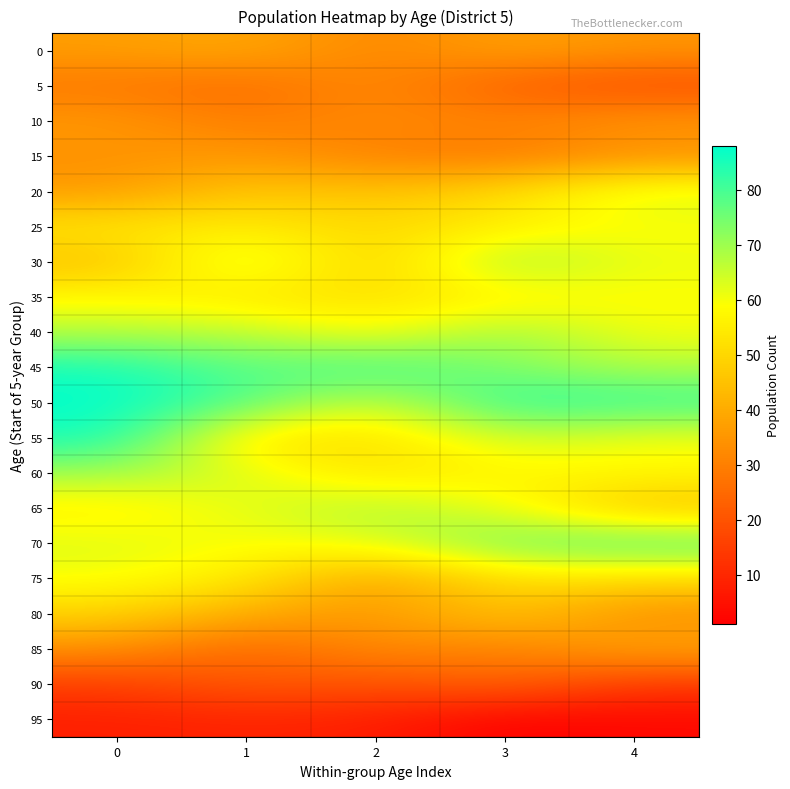

What is the total value across all series at 0?

1008